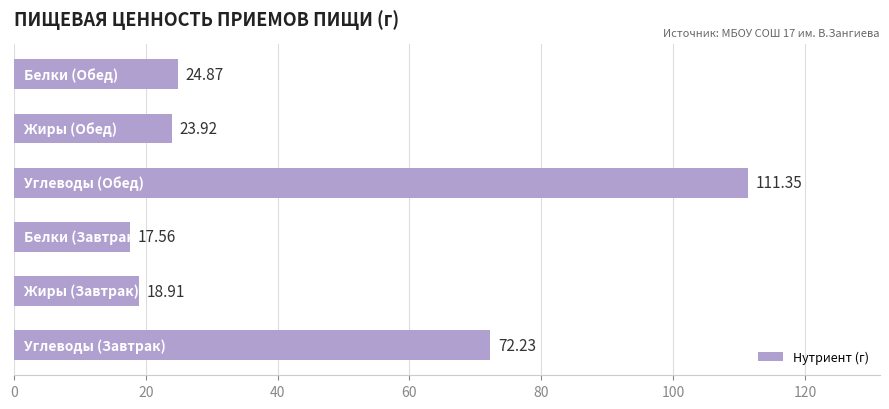

What is the average value?

44.8